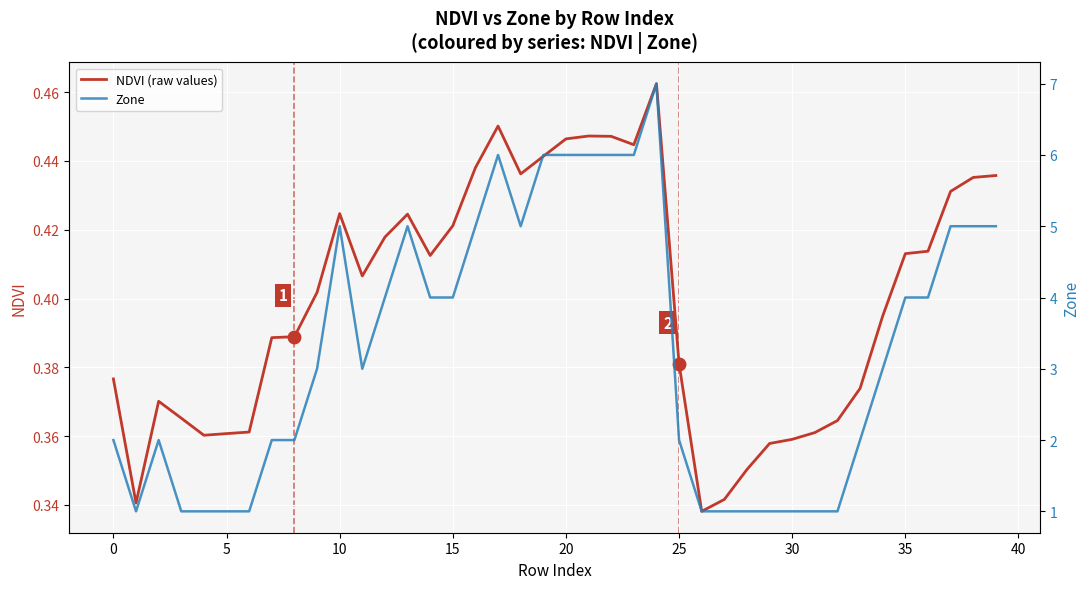

How many interior local valleys does the Zone series have?

3